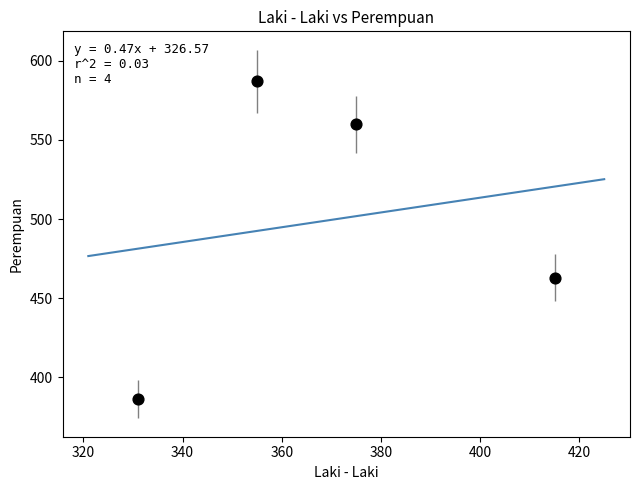

What is the range of Y values (max minus min)?

201